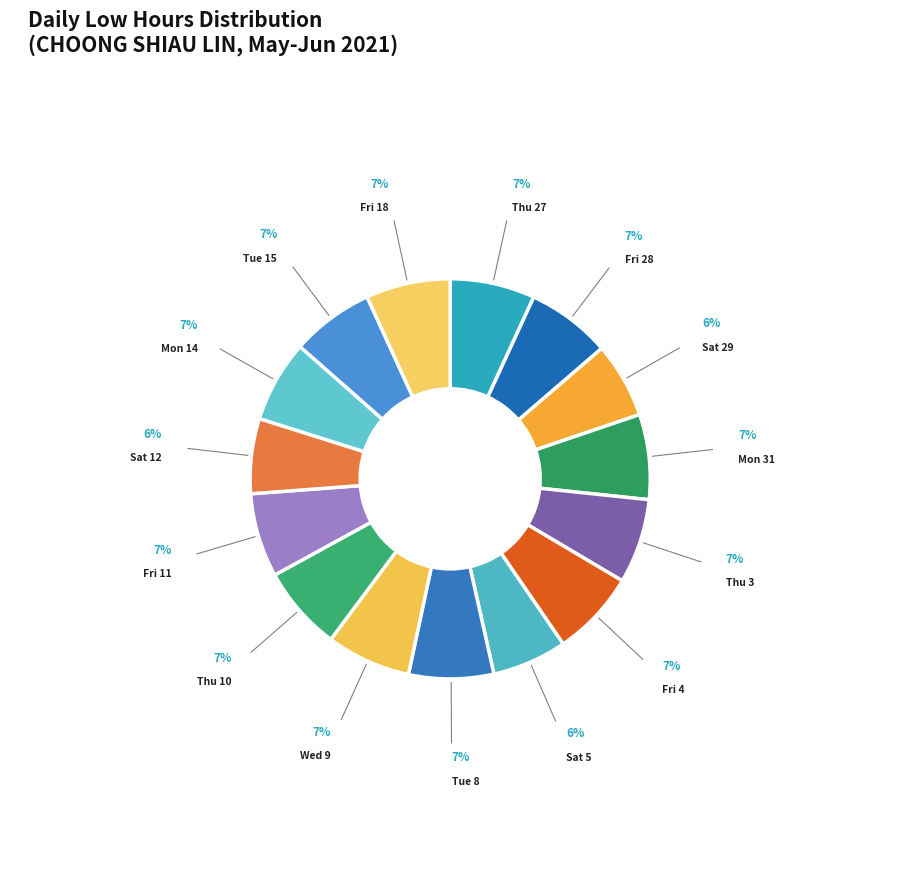

How many slices are in this pie chart?

15